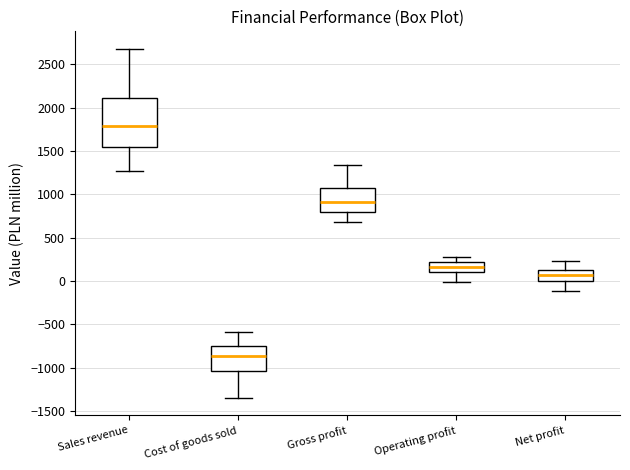

Comparing the boxes themselves (not the whiskers), which one is the tallest?

Sales revenue